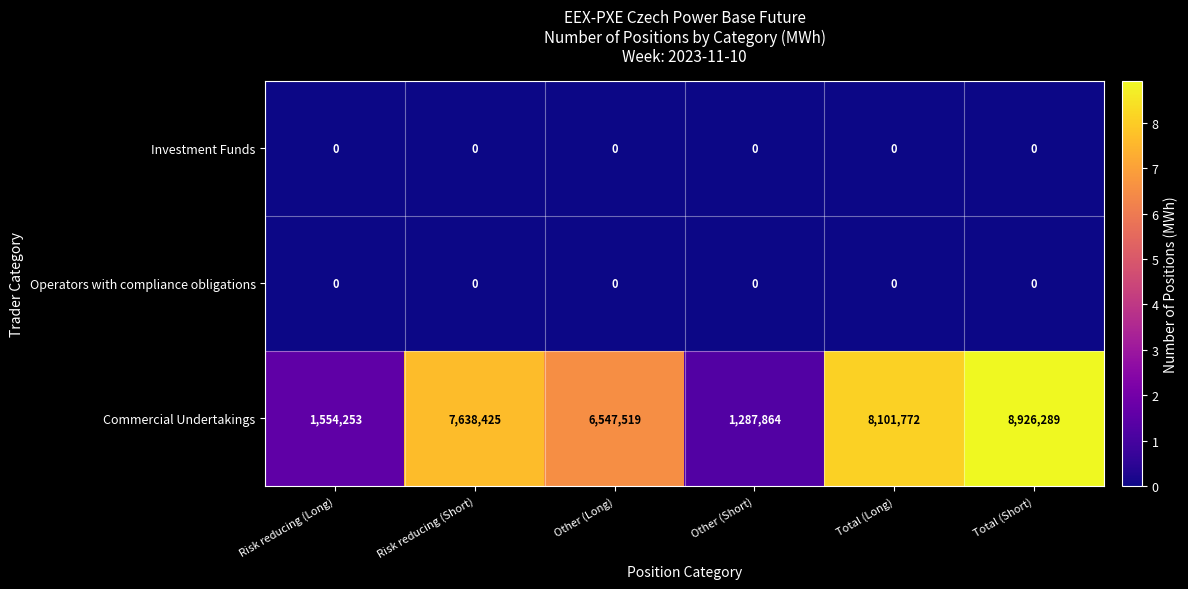

What is the total value across all series at Total (Short)?

8926289